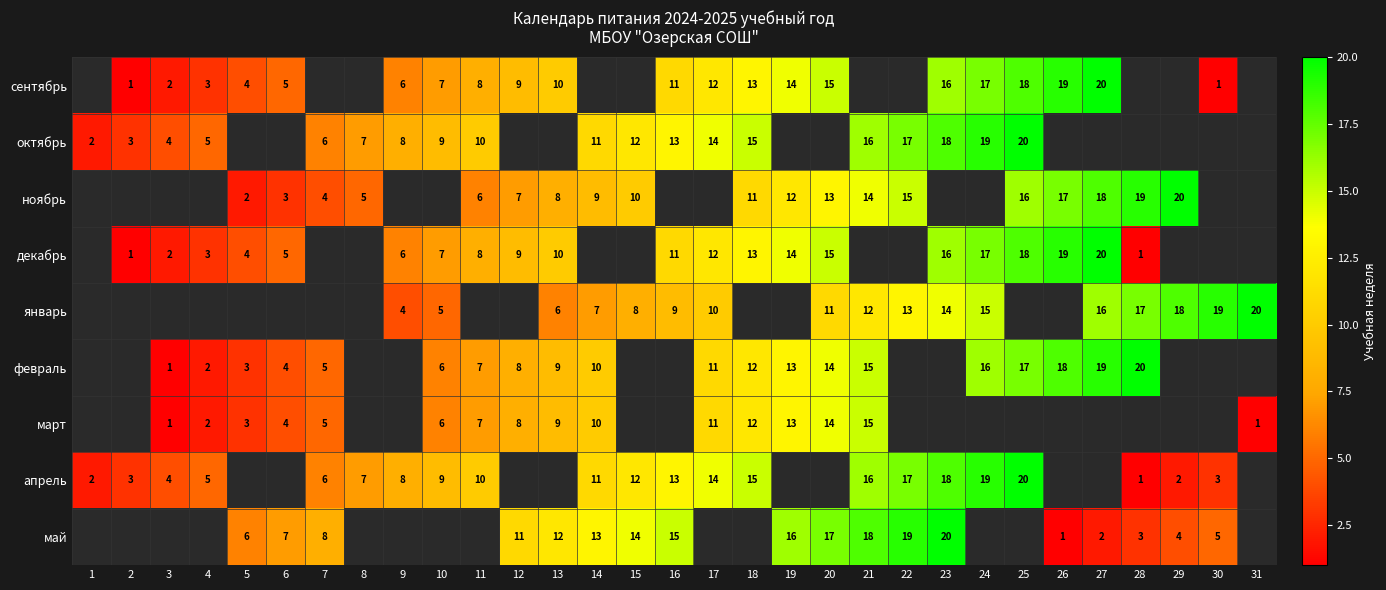

The сентябрь series shows 20 at 27. True or false?

True